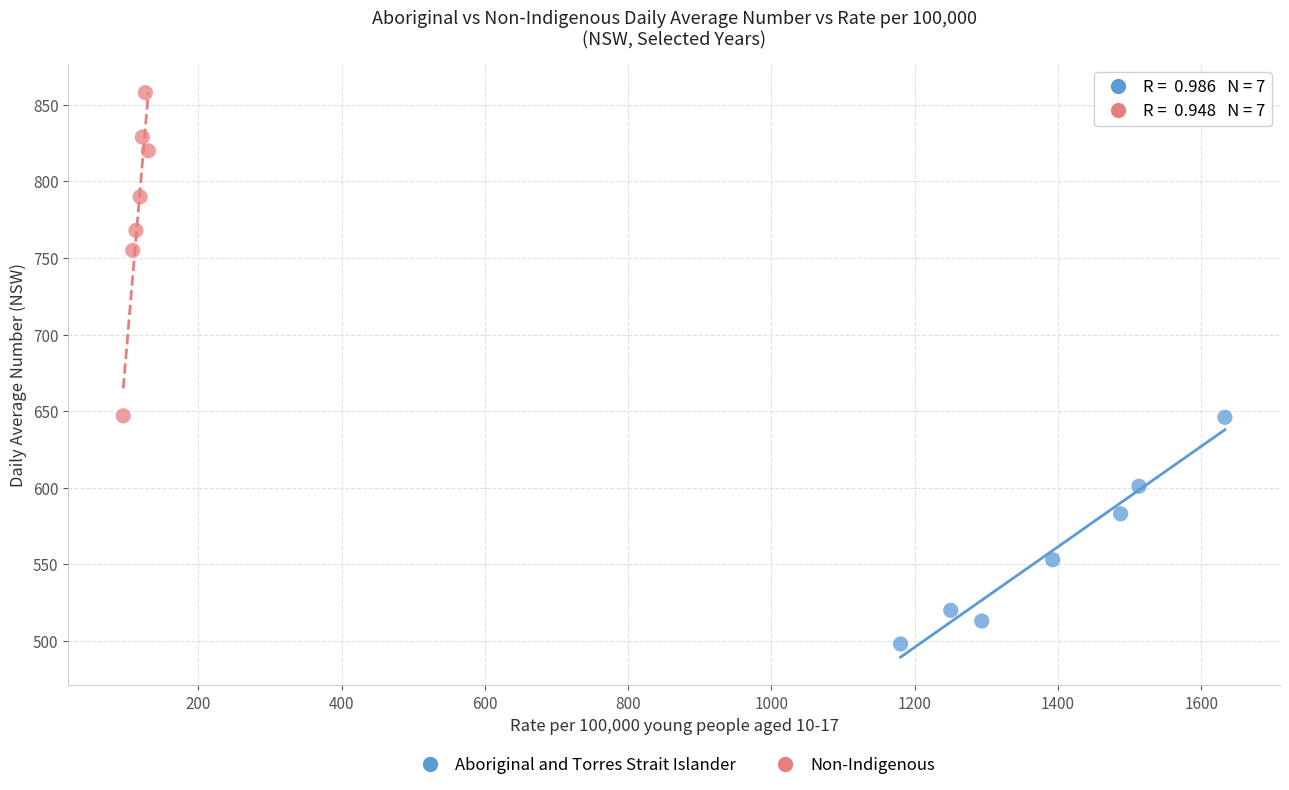

What are all the series names shown in the legend?

Aboriginal and Torres Strait Islander, Non-Indigenous